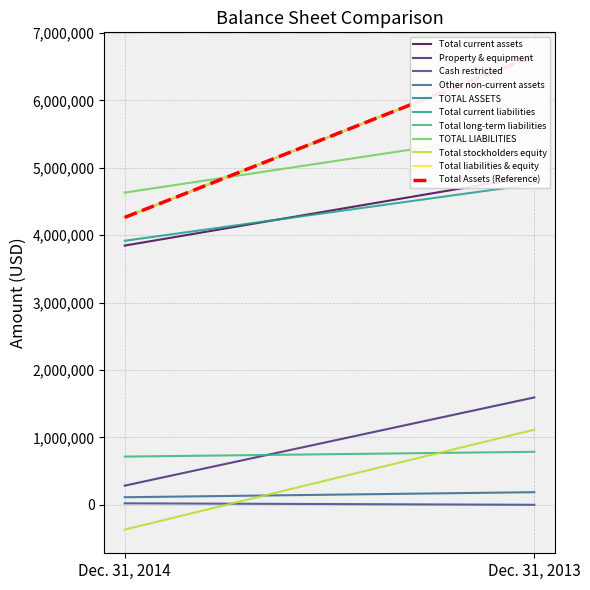

What is the difference between the Dec. 31, 2013 values at Cash restricted and Total current liabilities?

4759033